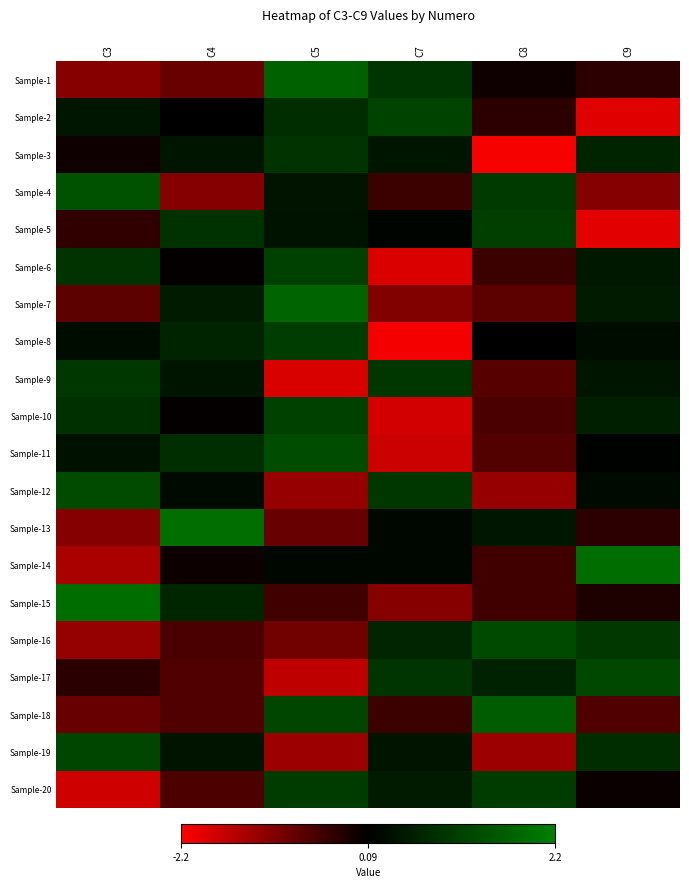

At how many categories does at least one series exceed 0?

6